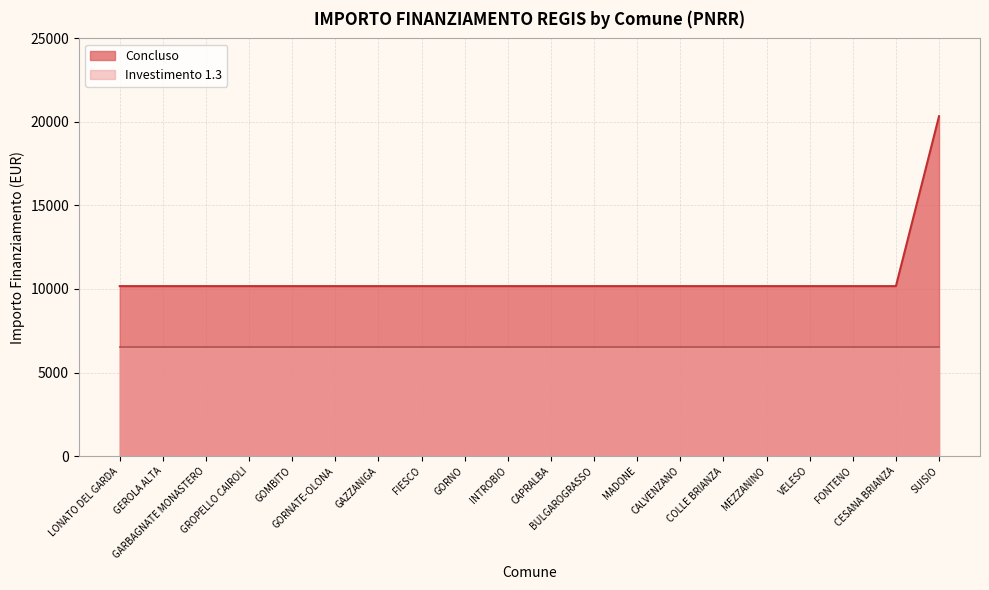

Which label corresponds to the largest value in the chart?

SUISIO